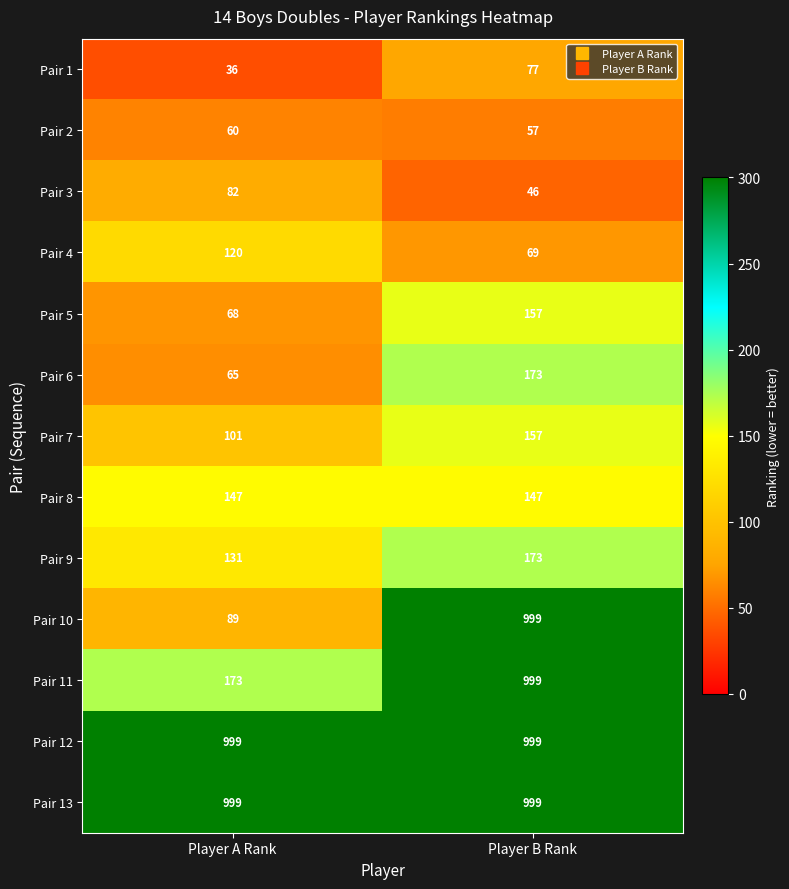

What value does the Pair 5 series have at Player A Rank?

68